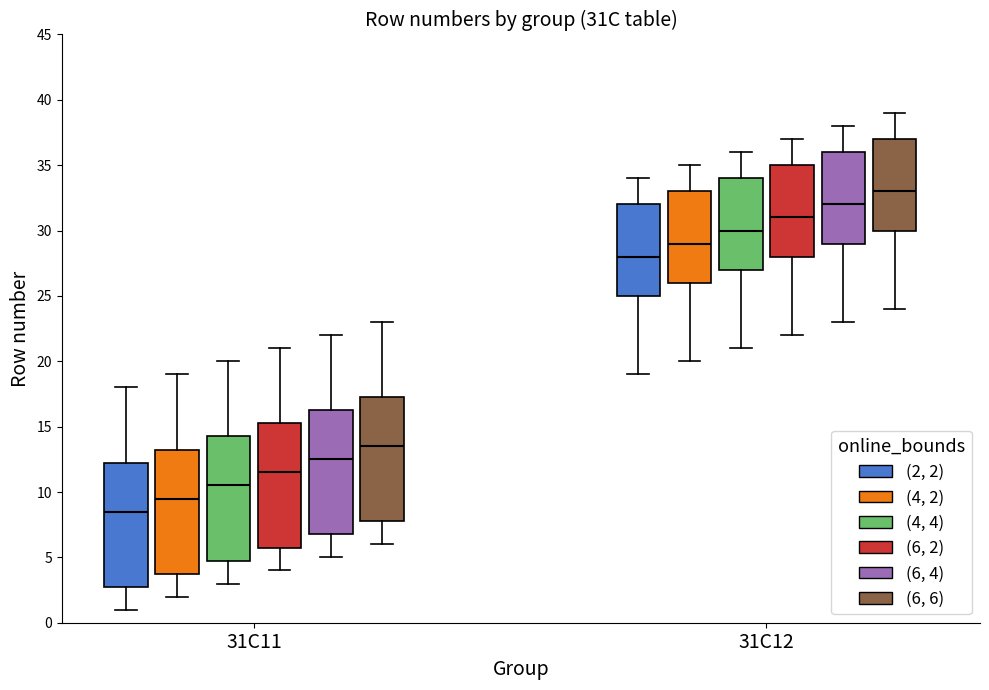

Reading left to right, read every box against the y-axis: the position of its median line, the range the box covers, and the ends of its whiskers. The values are not printed on the chart, so give them approximately, as read against the axis.

31C11 ((2, 2)): median 8.5, box 3.0 to 12.5, whiskers 1.0 to 18.0
31C11 ((4, 2)): median 9.5, box 4.0 to 13.5, whiskers 2.0 to 19.0
31C11 ((4, 4)): median 10.5, box 5.0 to 14.5, whiskers 3.0 to 20.0
31C11 ((6, 2)): median 11.5, box 6.0 to 15.5, whiskers 4.0 to 21.0
31C11 ((6, 4)): median 12.5, box 7.0 to 16.5, whiskers 5.0 to 22.0
31C11 ((6, 6)): median 13.5, box 8.0 to 17.5, whiskers 6.0 to 23.0
31C12 ((2, 2)): median 28.0, box 25.0 to 32.0, whiskers 19.0 to 34.0
31C12 ((4, 2)): median 29.0, box 26.0 to 33.0, whiskers 20.0 to 35.0
31C12 ((4, 4)): median 30.0, box 27.0 to 34.0, whiskers 21.0 to 36.0
31C12 ((6, 2)): median 31.0, box 28.0 to 35.0, whiskers 22.0 to 37.0
31C12 ((6, 4)): median 32.0, box 29.0 to 36.0, whiskers 23.0 to 38.0
31C12 ((6, 6)): median 33.0, box 30.0 to 37.0, whiskers 24.0 to 39.0